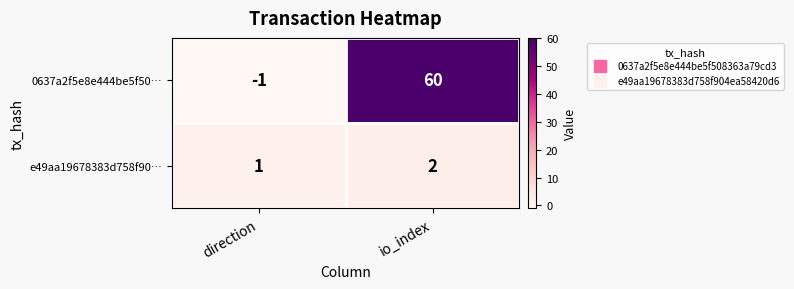

List the series in order of their peak value, lowest first.

e49aa19678383d758f90…, 0637a2f5e8e444be5f50…